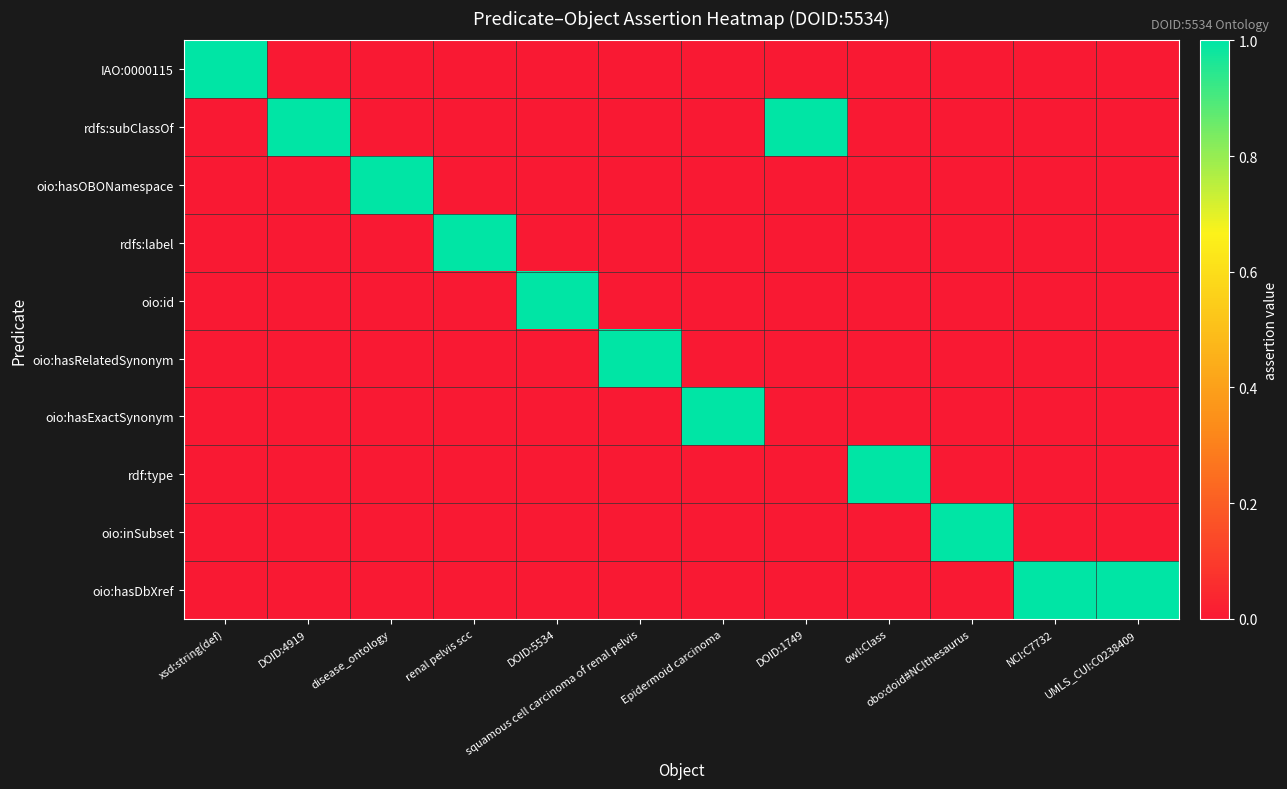

Reading left to right, transcribe all the data shown in this chart.

IAO:0000115: xsd:string(def)=1	DOID:4919=0	disease_ontology=0	renal pelvis scc=0	DOID:5534=0	squamous cell carcinoma of renal pelvis=0	Epidermoid carcinoma=0	DOID:1749=0	owl:Class=0	obo:doid#NCIthesaurus=0	NCI:C7732=0	UMLS_CUI:C0238409=0
rdfs:subClassOf: xsd:string(def)=0	DOID:4919=1	disease_ontology=0	renal pelvis scc=0	DOID:5534=0	squamous cell carcinoma of renal pelvis=0	Epidermoid carcinoma=0	DOID:1749=1	owl:Class=0	obo:doid#NCIthesaurus=0	NCI:C7732=0	UMLS_CUI:C0238409=0
oio:hasOBONamespace: xsd:string(def)=0	DOID:4919=0	disease_ontology=1	renal pelvis scc=0	DOID:5534=0	squamous cell carcinoma of renal pelvis=0	Epidermoid carcinoma=0	DOID:1749=0	owl:Class=0	obo:doid#NCIthesaurus=0	NCI:C7732=0	UMLS_CUI:C0238409=0
rdfs:label: xsd:string(def)=0	DOID:4919=0	disease_ontology=0	renal pelvis scc=1	DOID:5534=0	squamous cell carcinoma of renal pelvis=0	Epidermoid carcinoma=0	DOID:1749=0	owl:Class=0	obo:doid#NCIthesaurus=0	NCI:C7732=0	UMLS_CUI:C0238409=0
oio:id: xsd:string(def)=0	DOID:4919=0	disease_ontology=0	renal pelvis scc=0	DOID:5534=1	squamous cell carcinoma of renal pelvis=0	Epidermoid carcinoma=0	DOID:1749=0	owl:Class=0	obo:doid#NCIthesaurus=0	NCI:C7732=0	UMLS_CUI:C0238409=0
oio:hasRelatedSynonym: xsd:string(def)=0	DOID:4919=0	disease_ontology=0	renal pelvis scc=0	DOID:5534=0	squamous cell carcinoma of renal pelvis=1	Epidermoid carcinoma=0	DOID:1749=0	owl:Class=0	obo:doid#NCIthesaurus=0	NCI:C7732=0	UMLS_CUI:C0238409=0
oio:hasExactSynonym: xsd:string(def)=0	DOID:4919=0	disease_ontology=0	renal pelvis scc=0	DOID:5534=0	squamous cell carcinoma of renal pelvis=0	Epidermoid carcinoma=1	DOID:1749=0	owl:Class=0	obo:doid#NCIthesaurus=0	NCI:C7732=0	UMLS_CUI:C0238409=0
rdf:type: xsd:string(def)=0	DOID:4919=0	disease_ontology=0	renal pelvis scc=0	DOID:5534=0	squamous cell carcinoma of renal pelvis=0	Epidermoid carcinoma=0	DOID:1749=0	owl:Class=1	obo:doid#NCIthesaurus=0	NCI:C7732=0	UMLS_CUI:C0238409=0
oio:inSubset: xsd:string(def)=0	DOID:4919=0	disease_ontology=0	renal pelvis scc=0	DOID:5534=0	squamous cell carcinoma of renal pelvis=0	Epidermoid carcinoma=0	DOID:1749=0	owl:Class=0	obo:doid#NCIthesaurus=1	NCI:C7732=0	UMLS_CUI:C0238409=0
oio:hasDbXref: xsd:string(def)=0	DOID:4919=0	disease_ontology=0	renal pelvis scc=0	DOID:5534=0	squamous cell carcinoma of renal pelvis=0	Epidermoid carcinoma=0	DOID:1749=0	owl:Class=0	obo:doid#NCIthesaurus=0	NCI:C7732=1	UMLS_CUI:C0238409=1